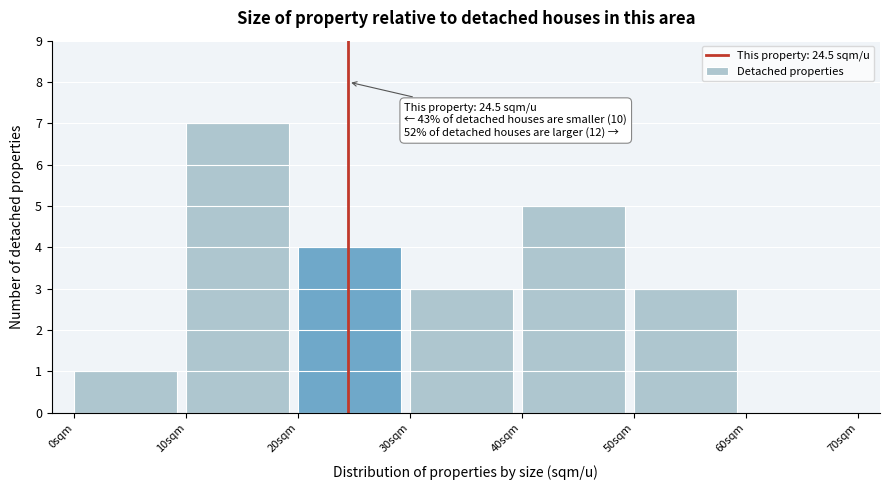

Over which range of the x-axis is the bar tallest?

10 to 20